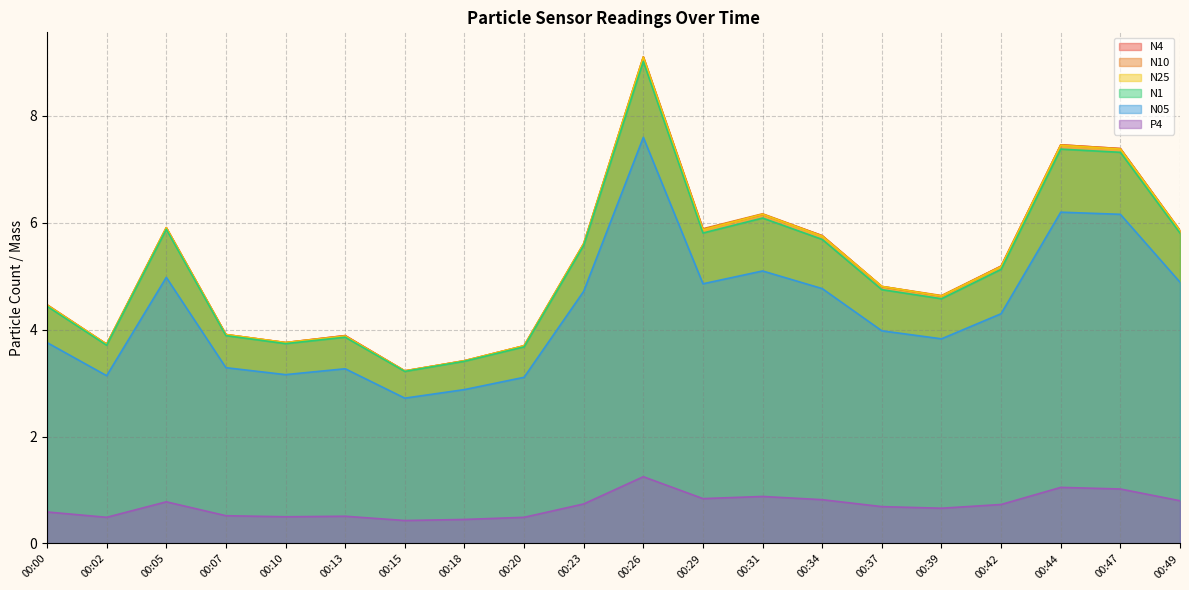

Count the number of categories in the chart.

20